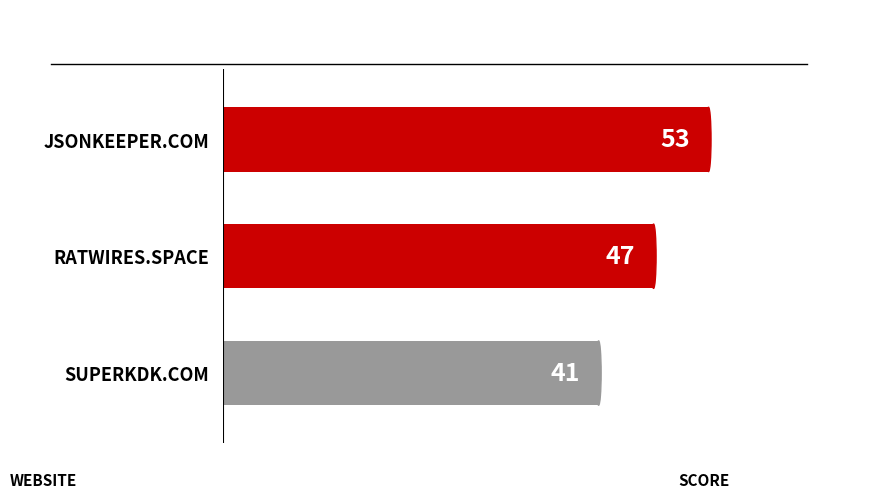

Reading top to bottom, what are all the values shown in this chart?

JSONKEEPER.COM=53	RATWIRES.SPACE=47	SUPERKDK.COM=41